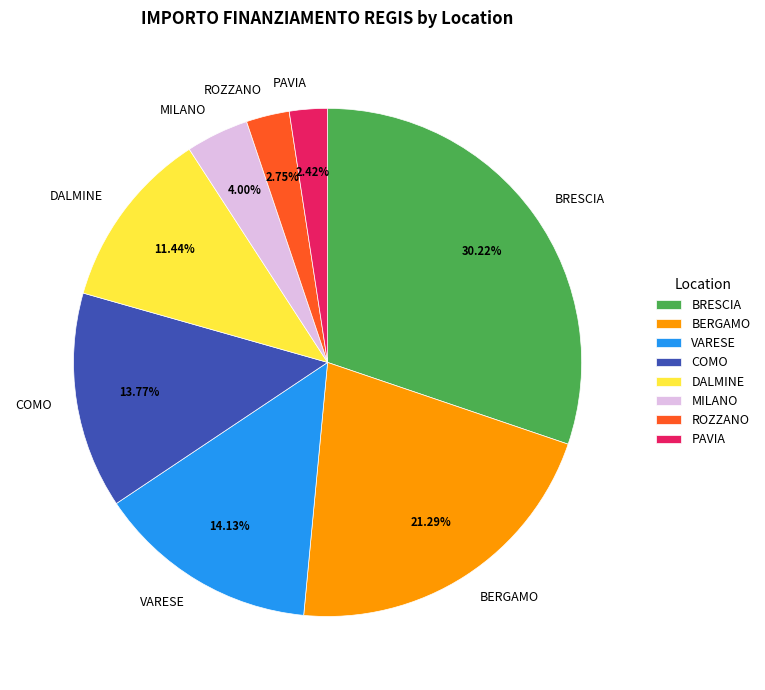

Is the sum of DALMINE and BRESCIA greater than half?

No